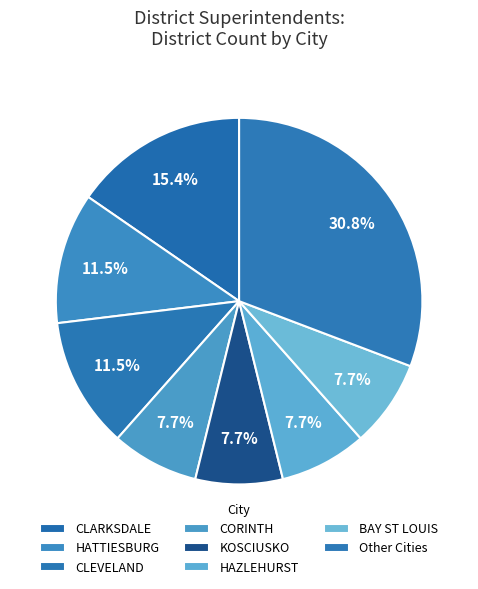

How many slices are in this pie chart?

8